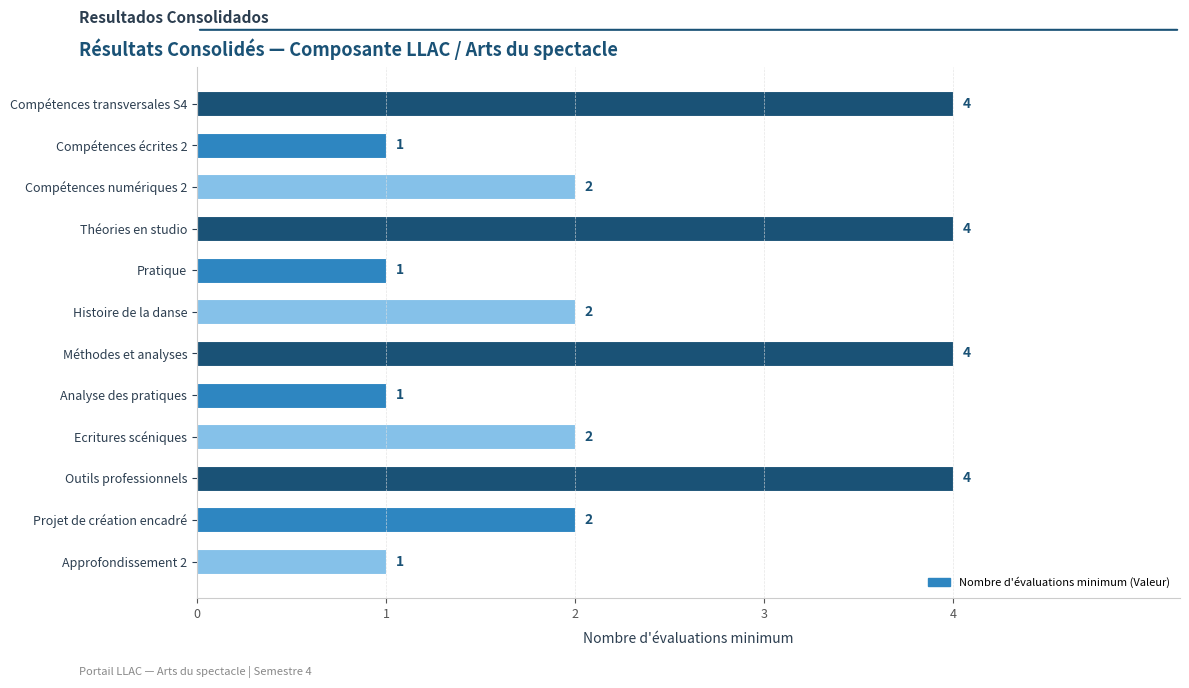

What is the average value?

2